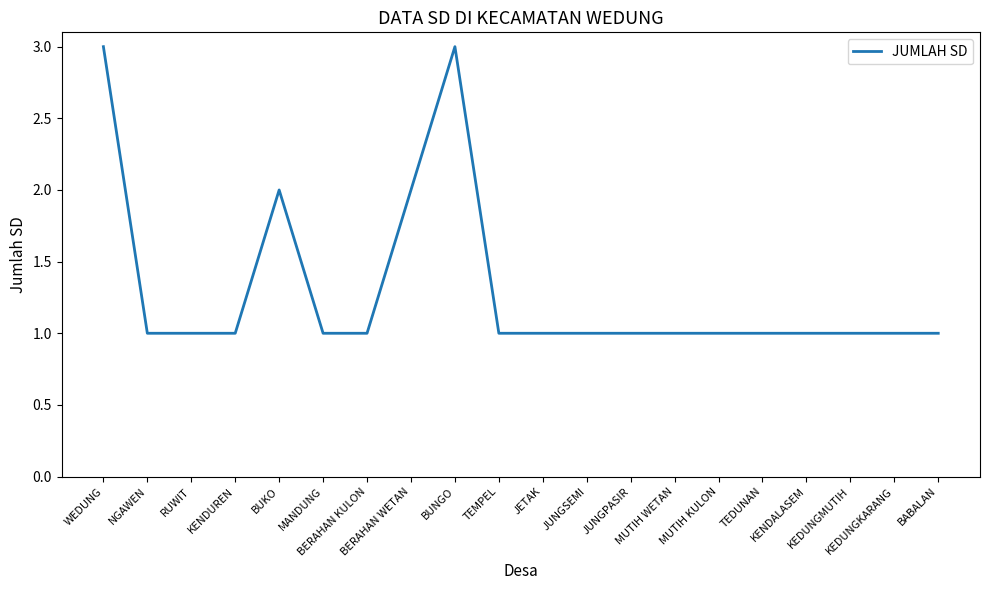

What is the change in value from BERAHAN WETAN to MUTIH WETAN?

-1